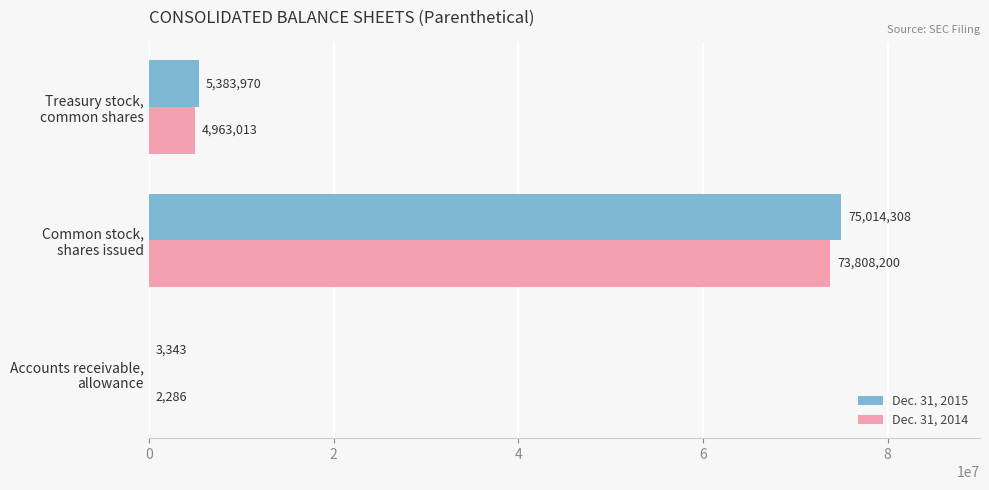

What is the sum of all Dec. 31, 2015 values?

80401621